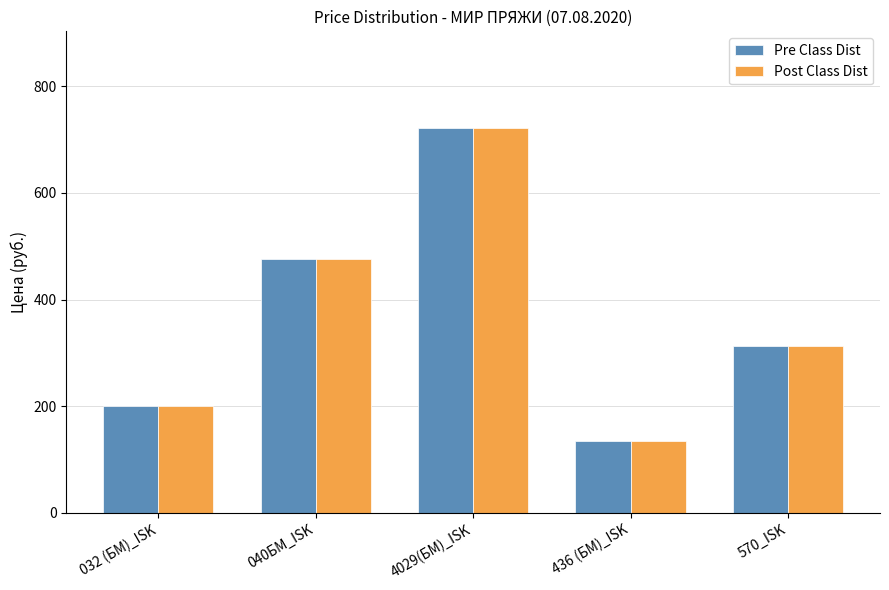

What are all the series names shown in the legend?

Pre Class Dist, Post Class Dist